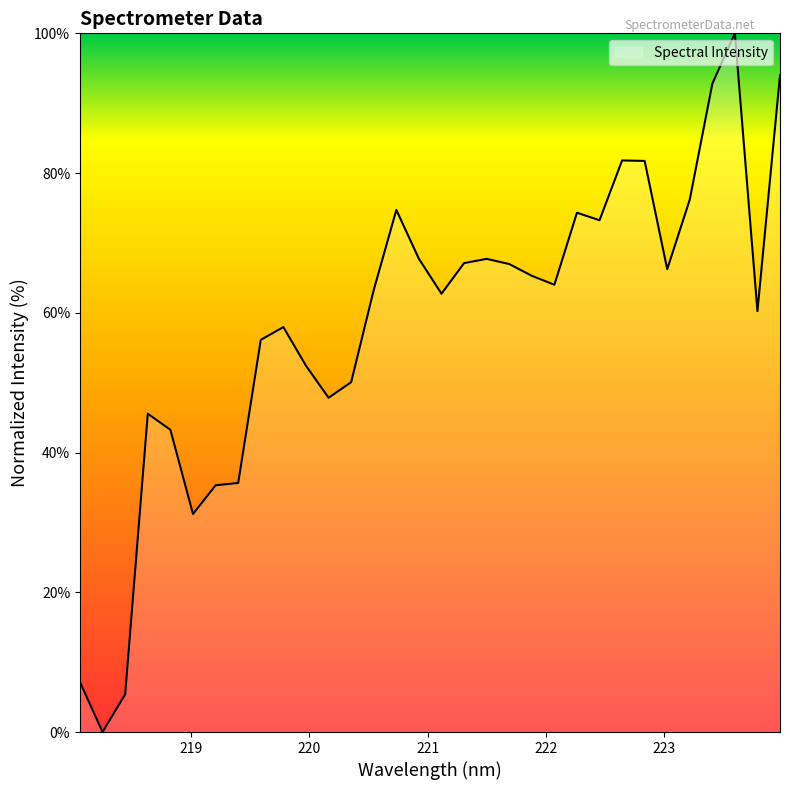

What is the maximum value shown in the chart?

100.0